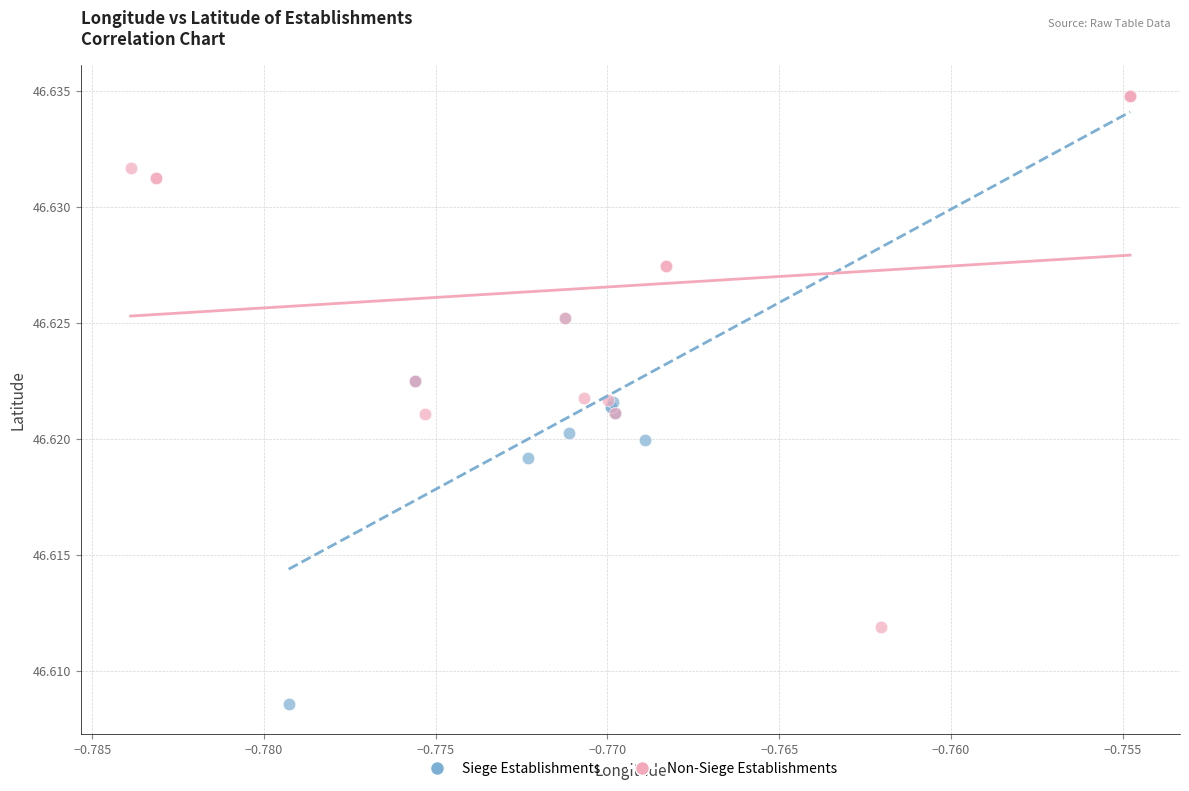

Which series has the largest Y range (max minus min)?

Siege Establishments